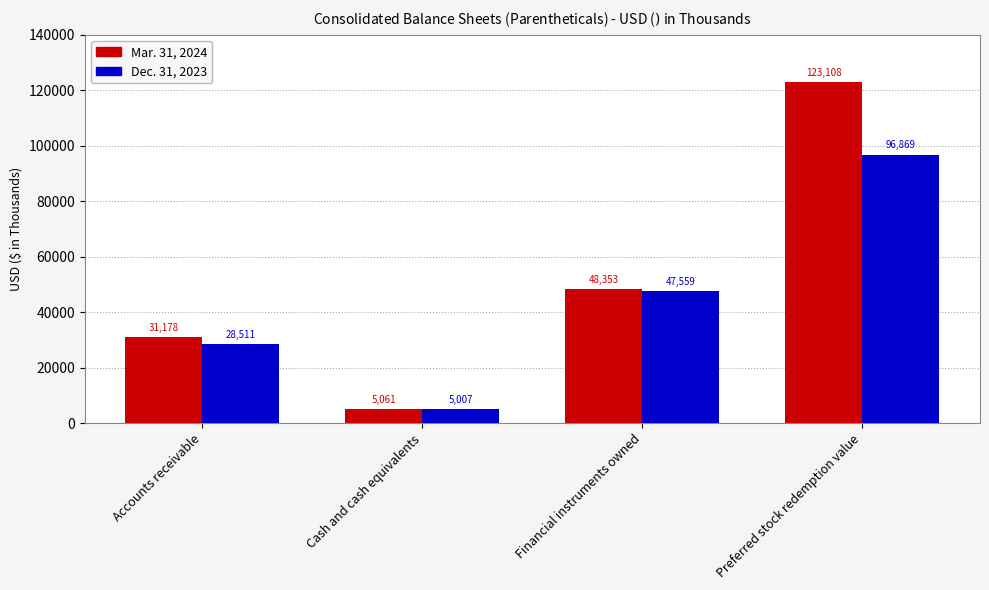

What is the difference between the Mar. 31, 2024 values at Financial instruments owned and Cash and cash equivalents?

43292